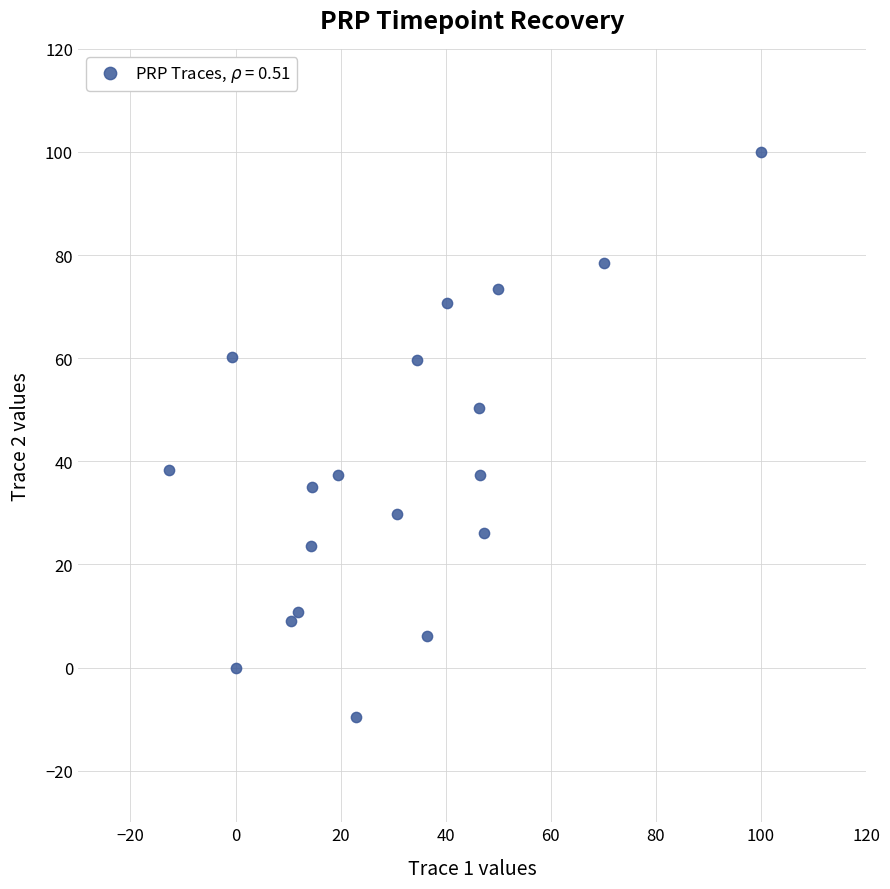

What is the range of Y values (max minus min)?

109.7